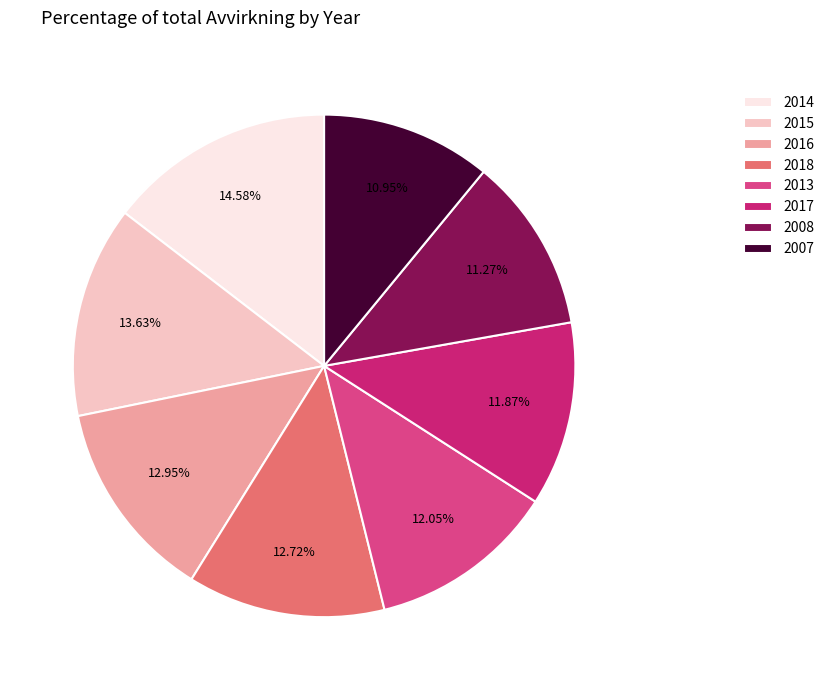

Is the sum of 2007 and 2016 greater than half?

No